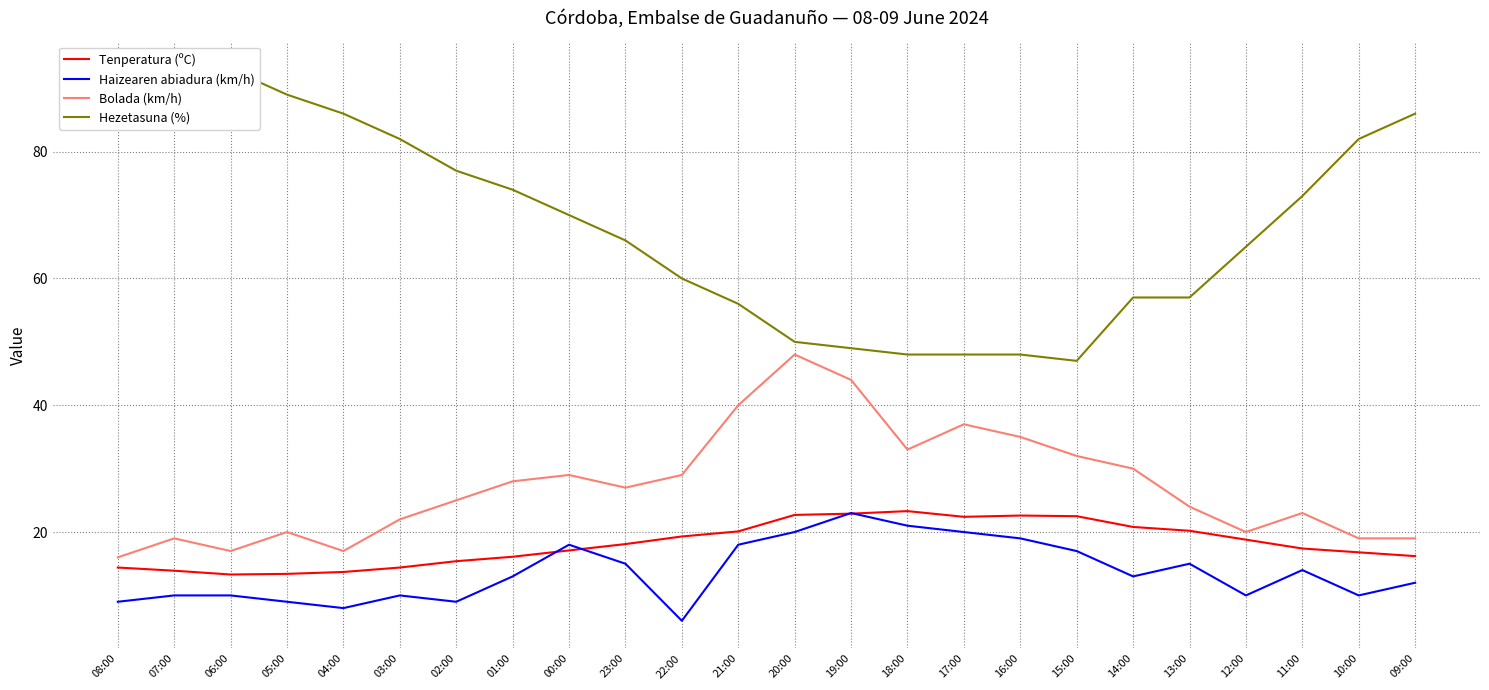

The value of Hezetasuna (%) at 23:00 is 16.8. True or false?

False